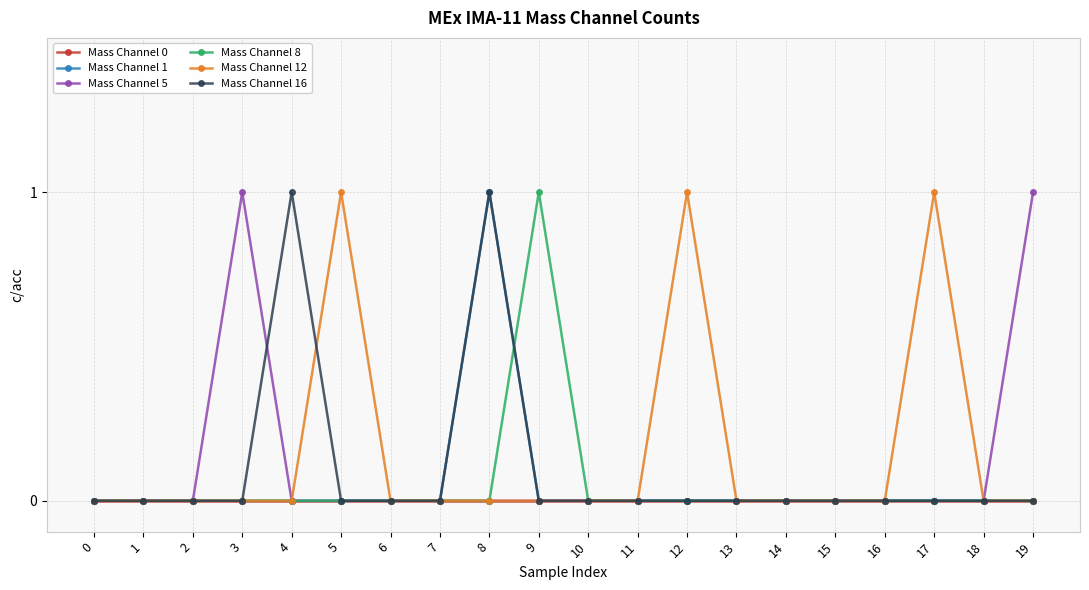

Count the number of data series in this chart.

6